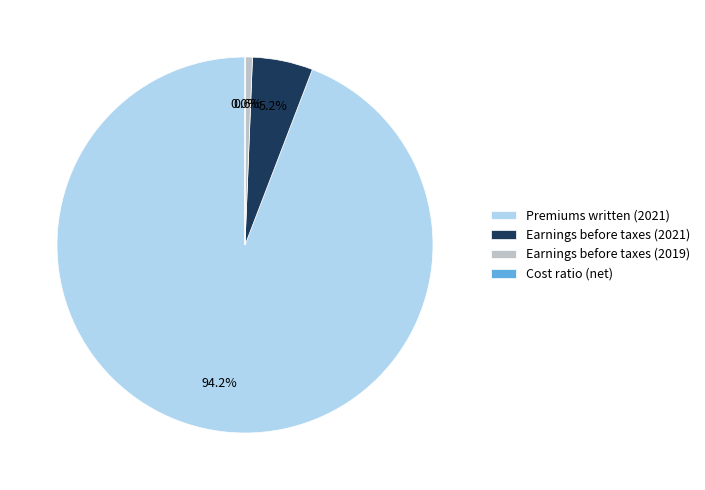

What is the largest slice in the pie chart?

Premiums written (2021)